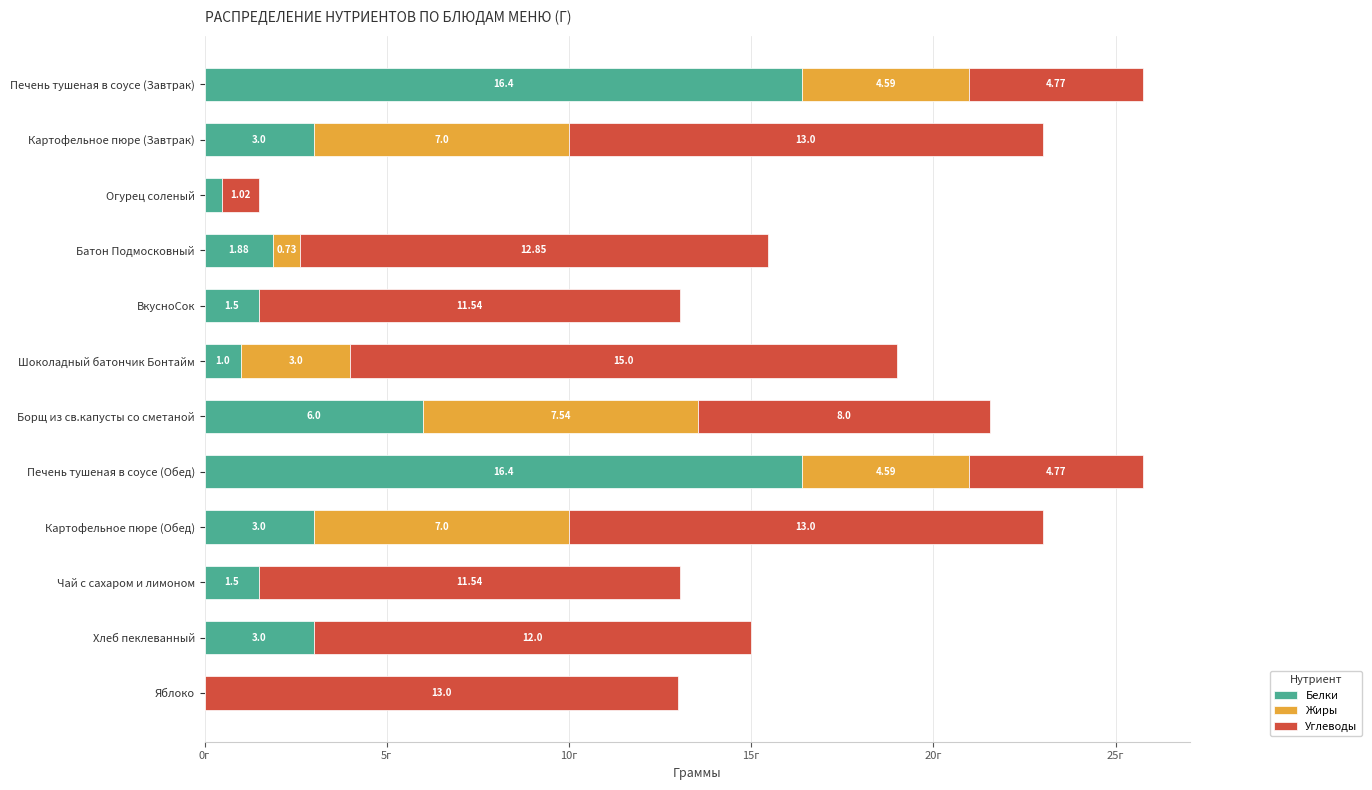

Where is Белки nearest to the value 8?

Борщ из св.капусты со сметаной